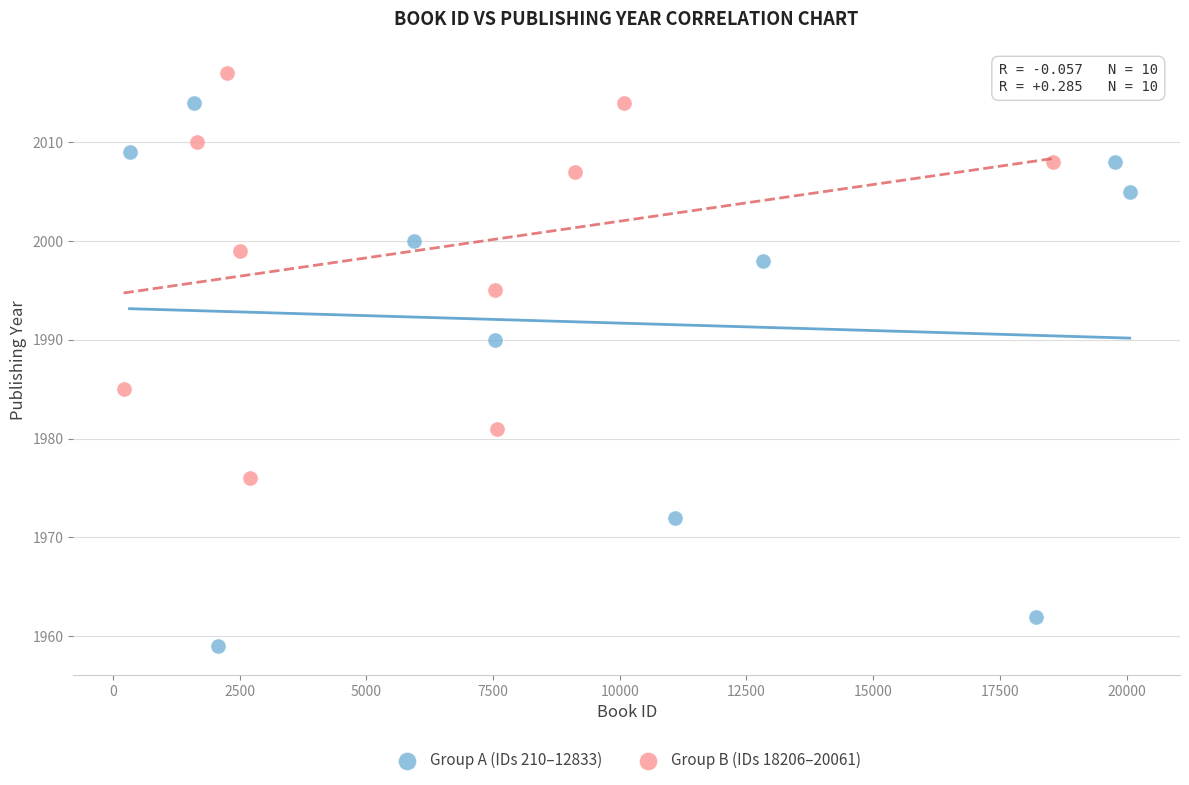

Which series reaches the minimum Y coordinate?

Group A (IDs 210–12833)